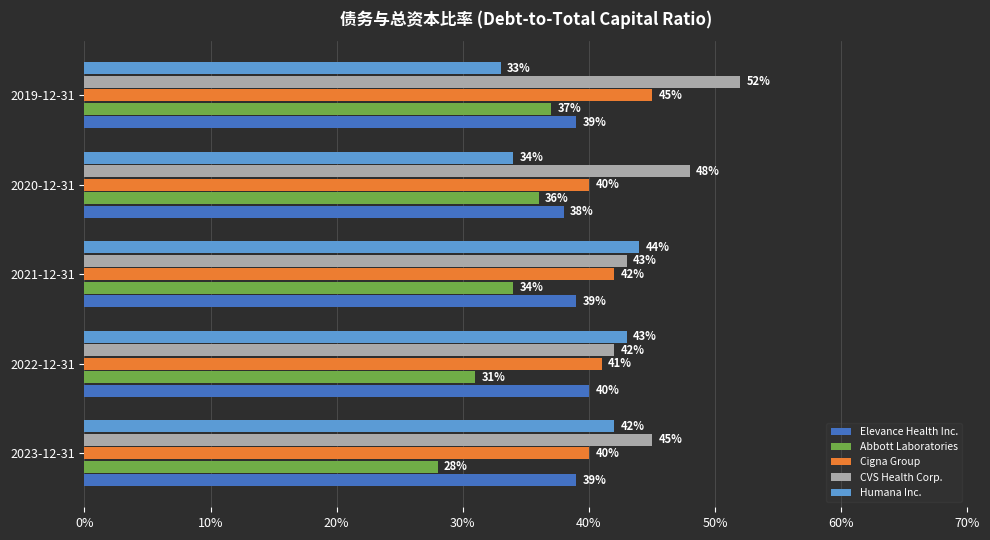

What is the highest value of the Cigna Group series?

0.5